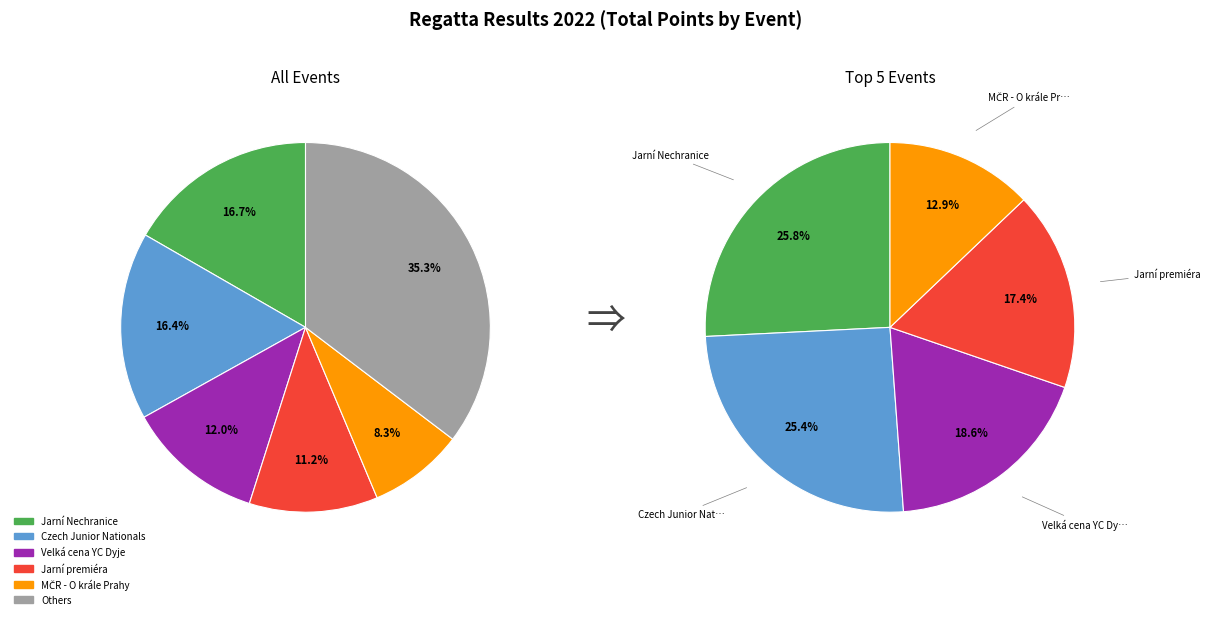

Which has a higher value, 31 St.Nicholas Regatta 2022 or Czech Junior Nationals?

Czech Junior Nationals